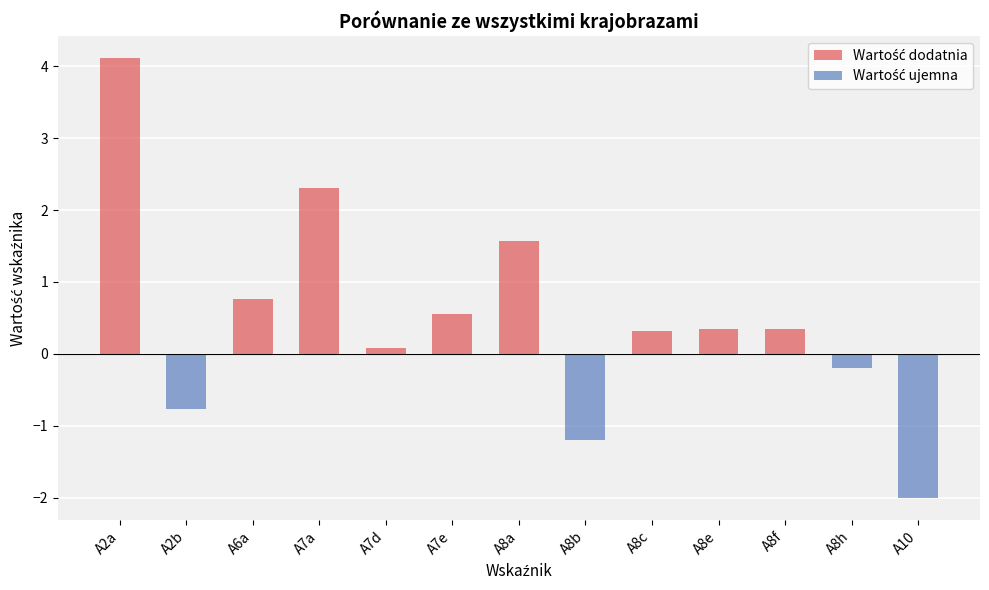

Which category has the highest value across all series?

A2a